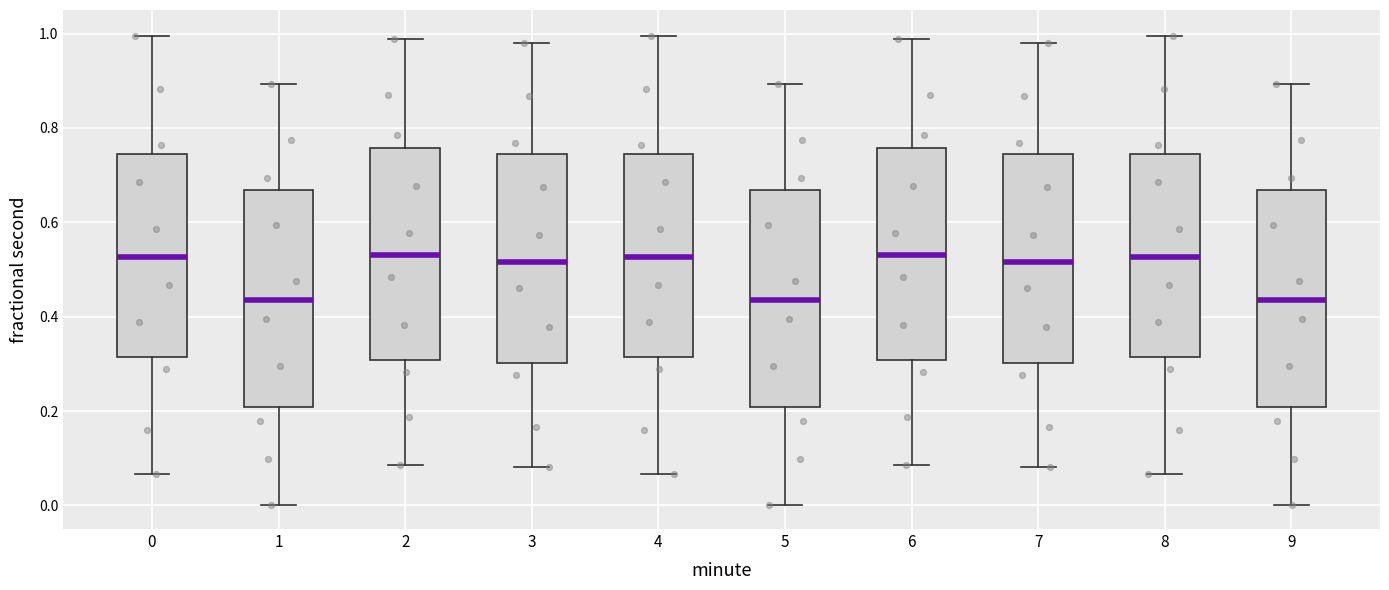

Where does the upper whisker of the box at x = 6 end on the y-axis? The values are not printed on the chart, so give them approximately, as read against the axis.

0.98